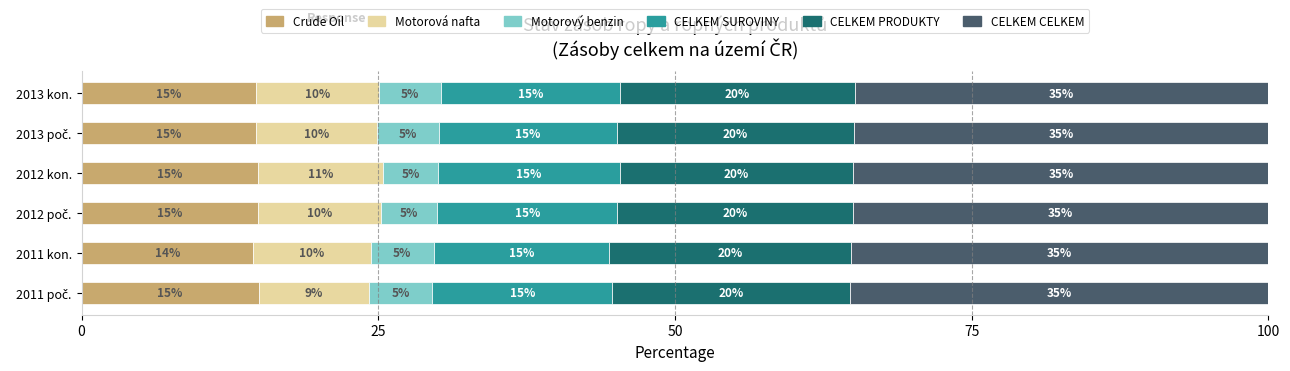

What is the maximum value for Crude Oil?

14.9